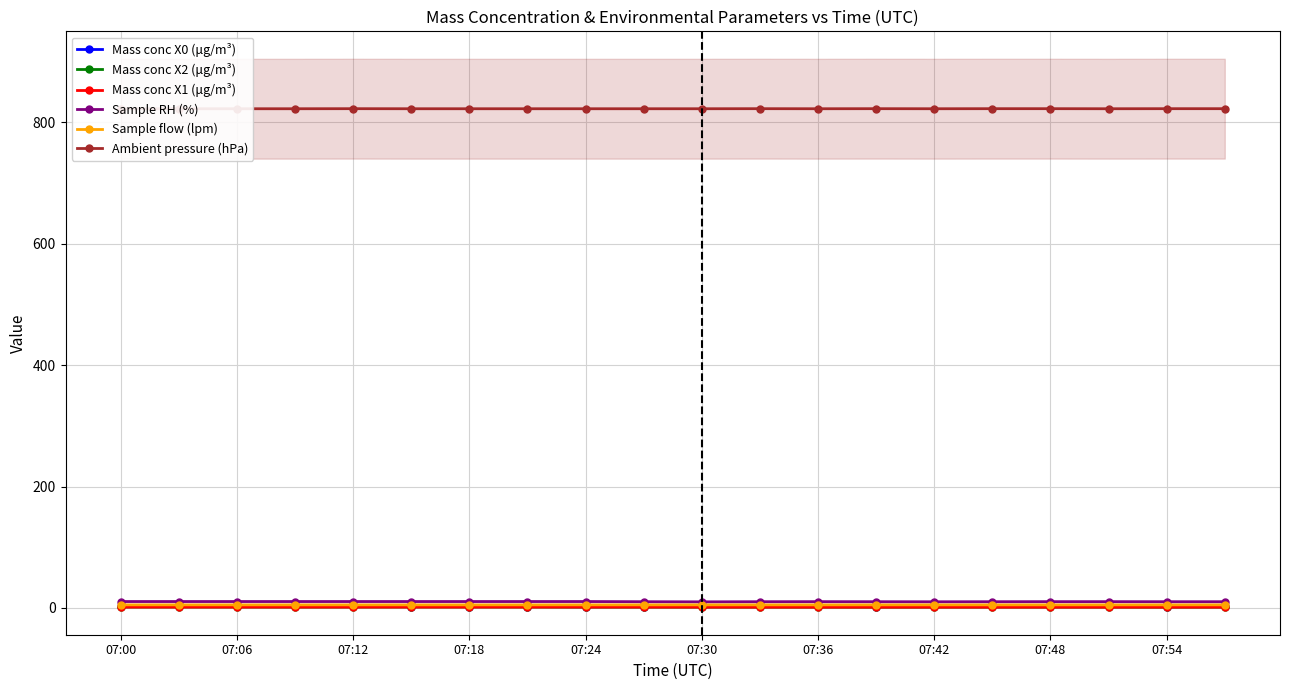

What is the maximum value shown in the chart?

822.7